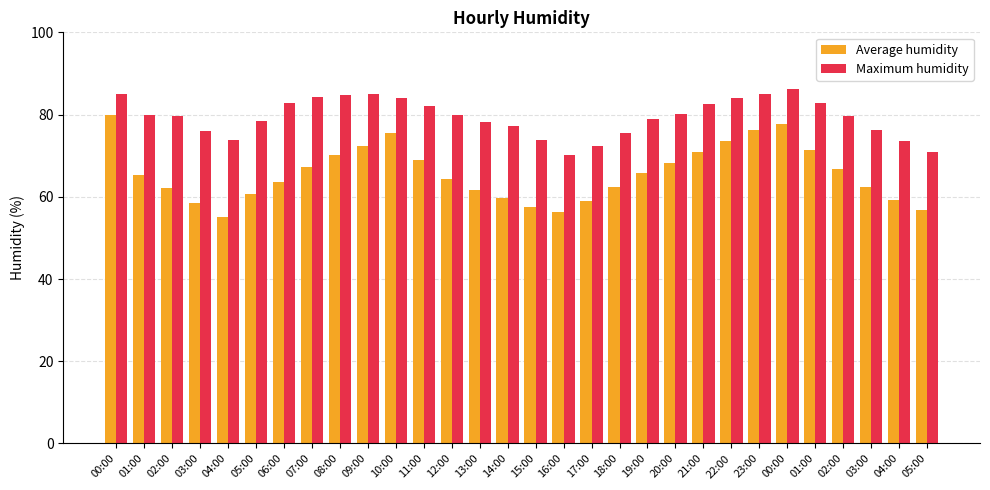

Rank the series at 20:00 from highest to lowest value.

Maximum humidity, Average humidity